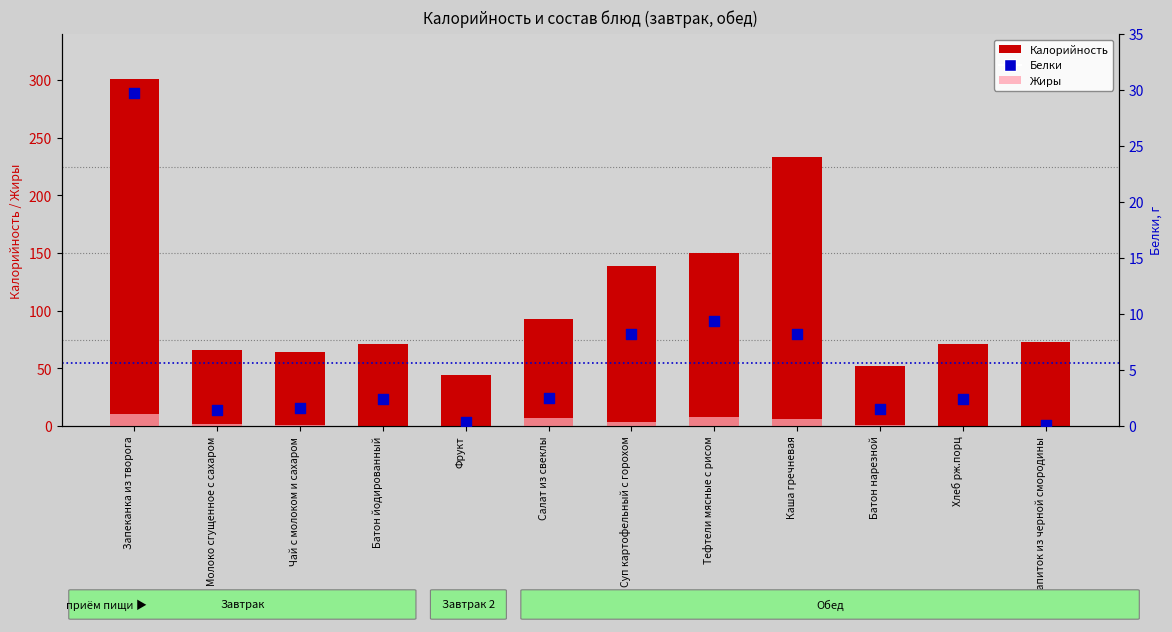

At how many categories does at least one series exceed 26?

12